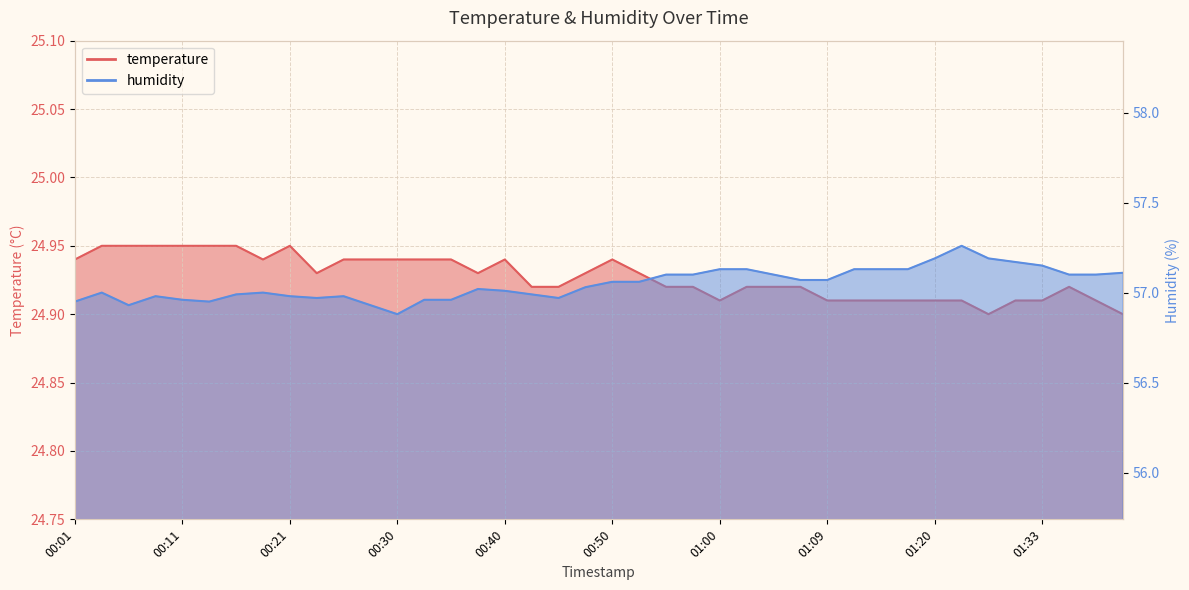

How many lines are shown in the chart?

2